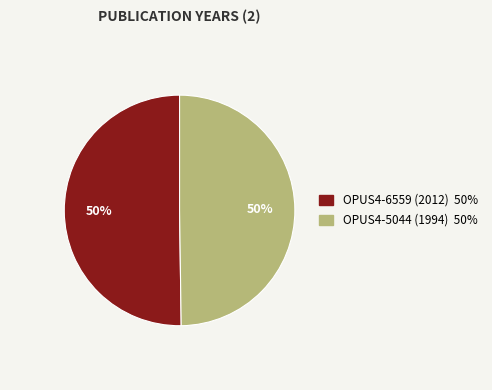

Is it true that OPUS4-5044 (1994) is 50% of the pie?

True